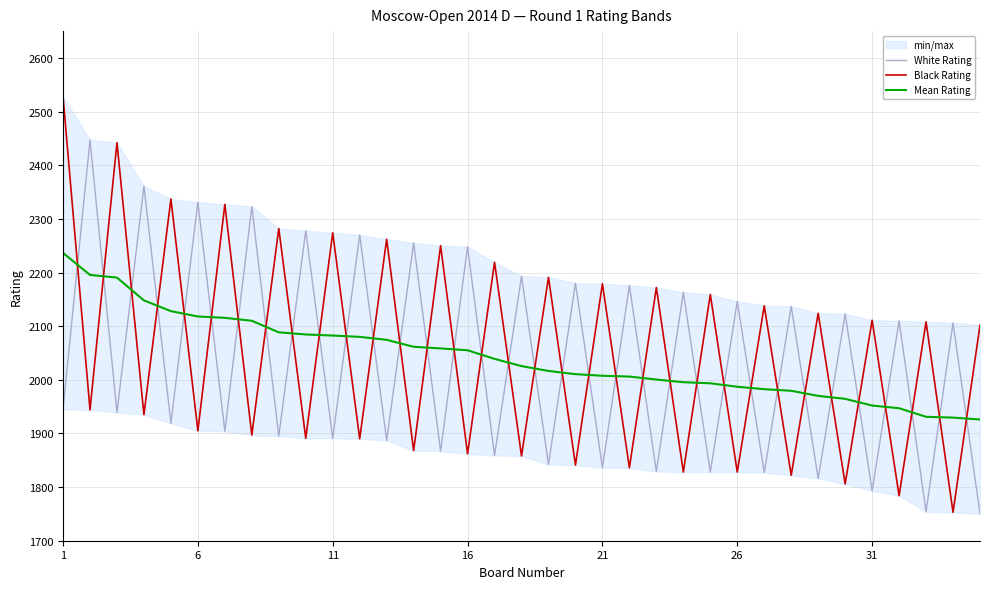

What is the difference between the Mean Rating values at 1 and 27?

257.0